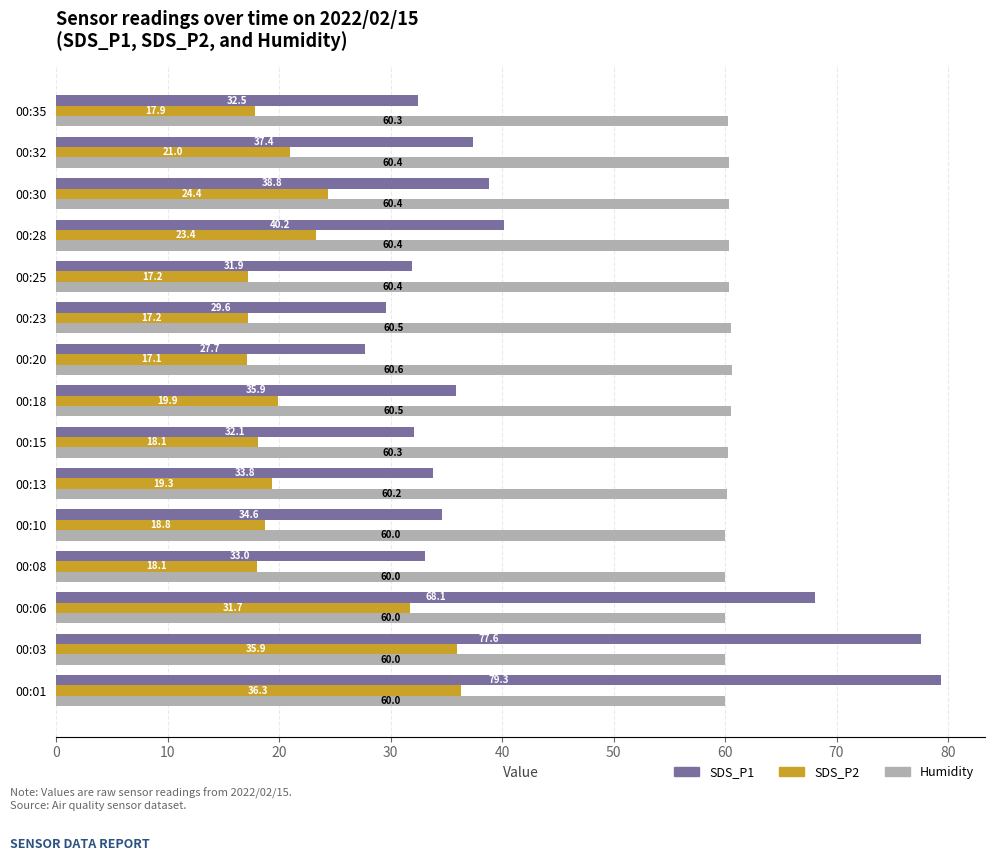

Is it true that SDS_P2 equals 23.4 at 00:28?

True